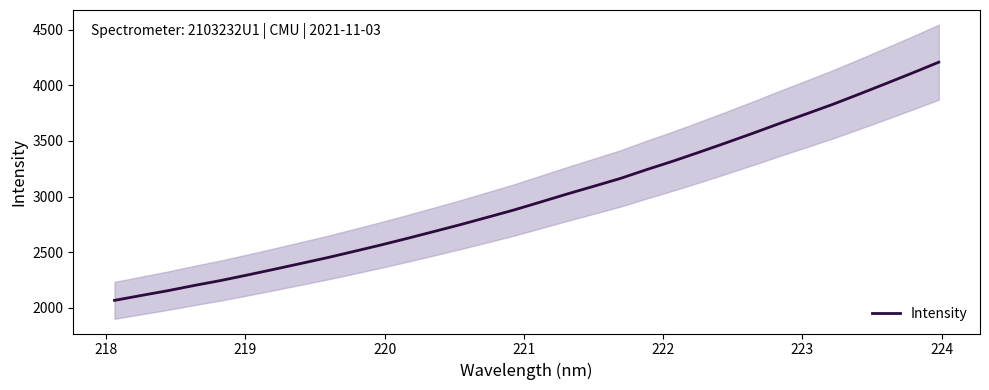

Reading right to left, extract all data points from this chart.

4207.8	4110.0	4014.9	3920.7	3828.4	3742.1	3657.0	3569.2	3484.0	3400.8	3319.4	3242.6	3162.5	3092.3	3023.0	2950.8	2879.4	2813.8	2748.7	2686.6	2625.1	2565.4	2508.3	2452.2	2399.7	2347.7	2296.7	2247.3	2202.5	2155.2	2112.3	2068.5